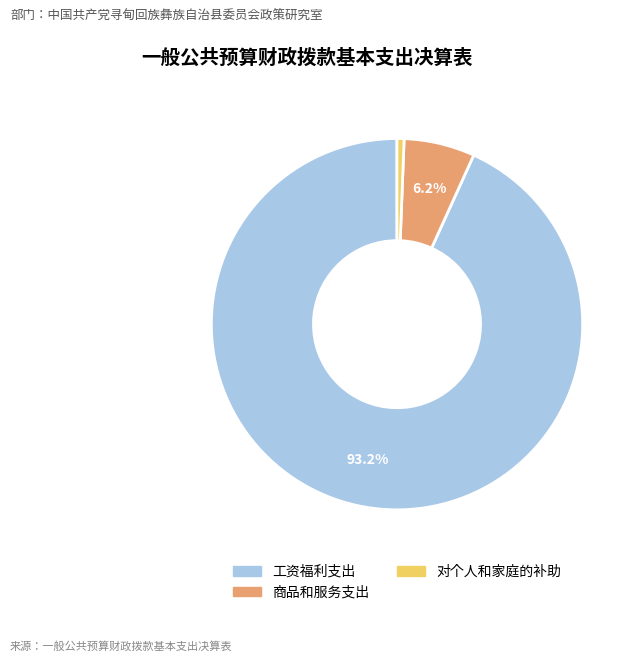

To the nearest percent, what is the difference between the largest and smallest slice percentages?

93%